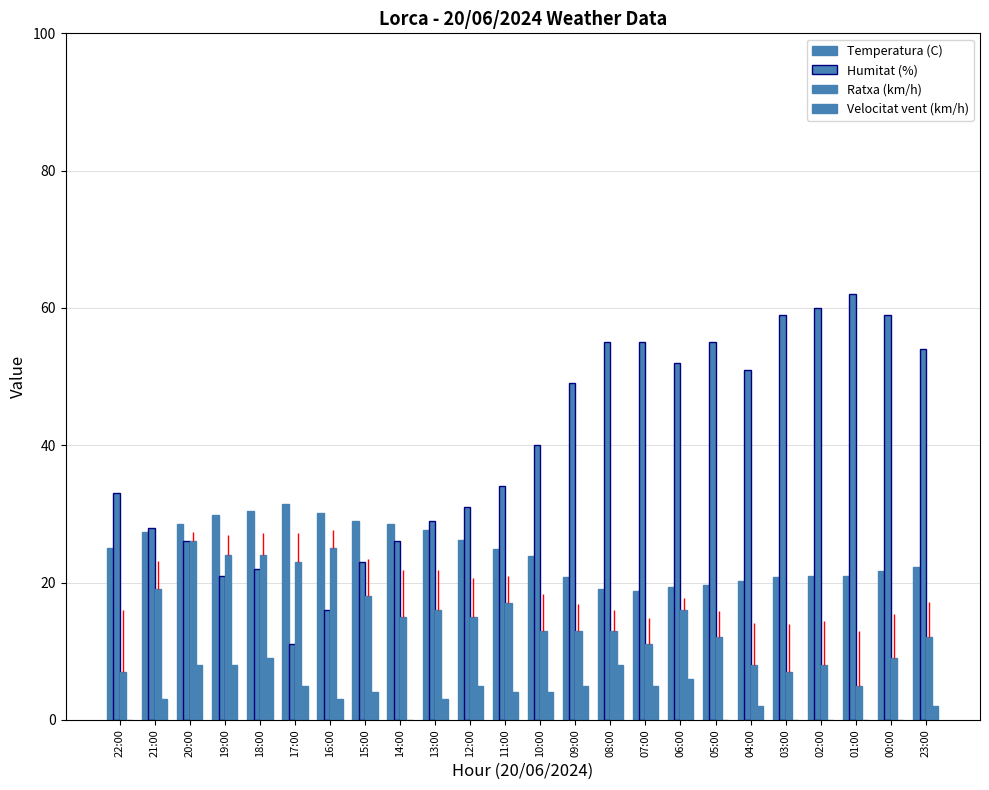

Are the bars horizontal?

No